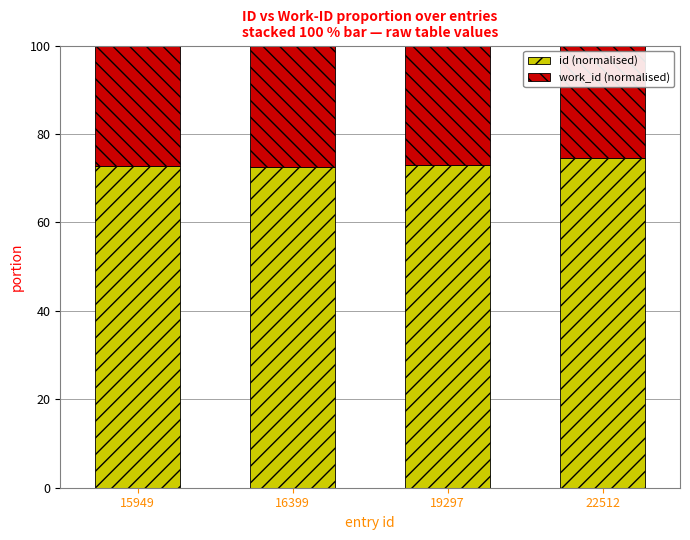

What is the sum of all id (normalised) values?

292.9